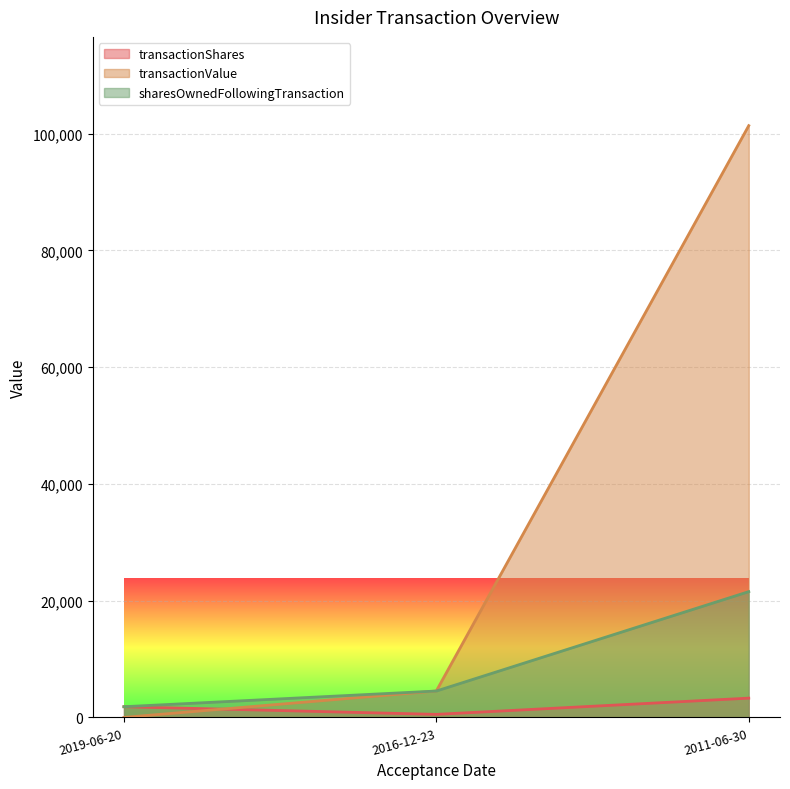

List the labels in order of sharesOwnedFollowingTransaction value, largest first.

2011-06-30, 2016-12-23, 2019-06-20